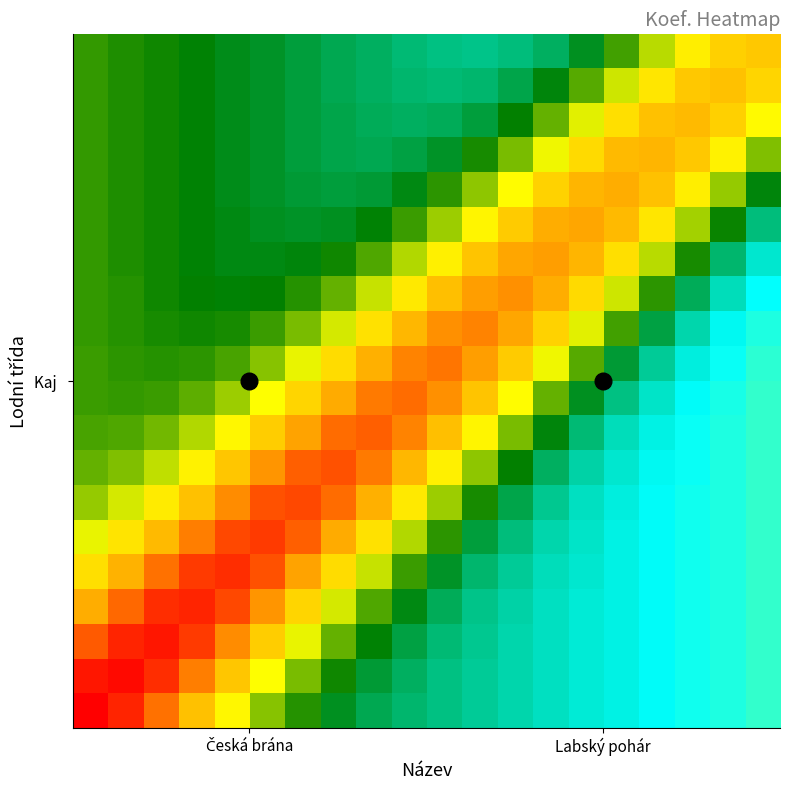

At how many categories does at least one series exceed 3?

20